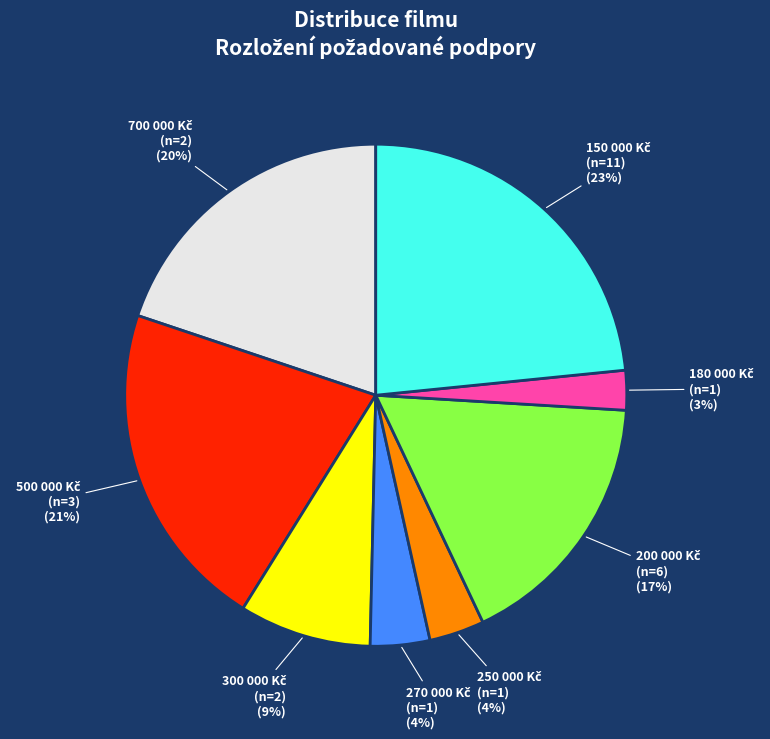

Does any single category account for the majority?

No